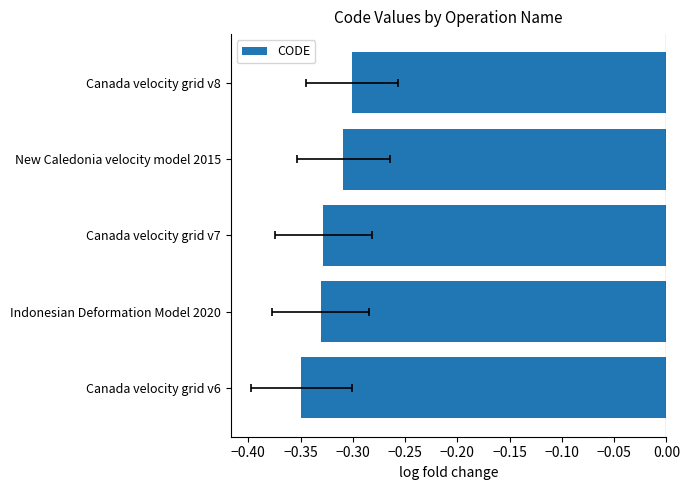

What is the average value?

-0.3